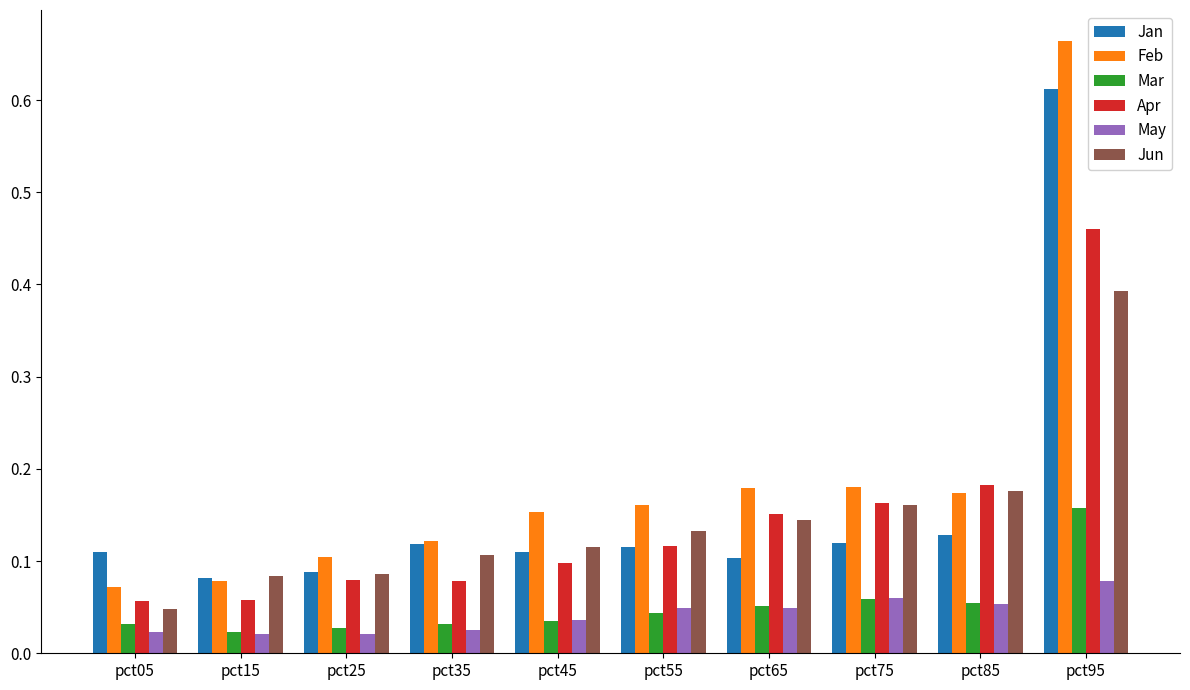

Which category has the highest value in the Apr series?

pct95